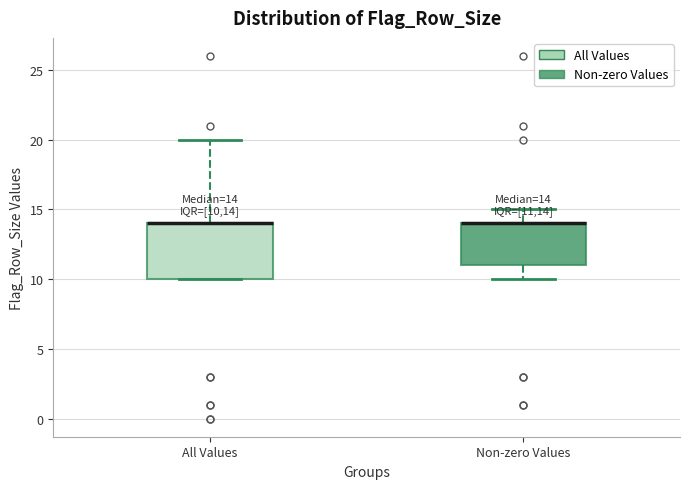

Comparing the boxes themselves (not the whiskers), which one is the tallest?

All Values